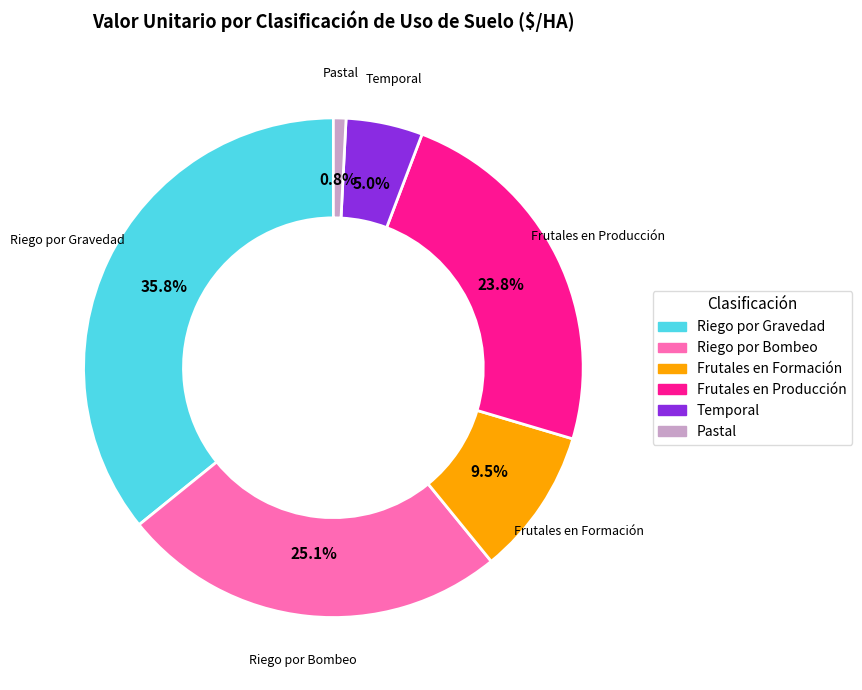

Is it true that Frutales en Formación is 1% of the pie?

False